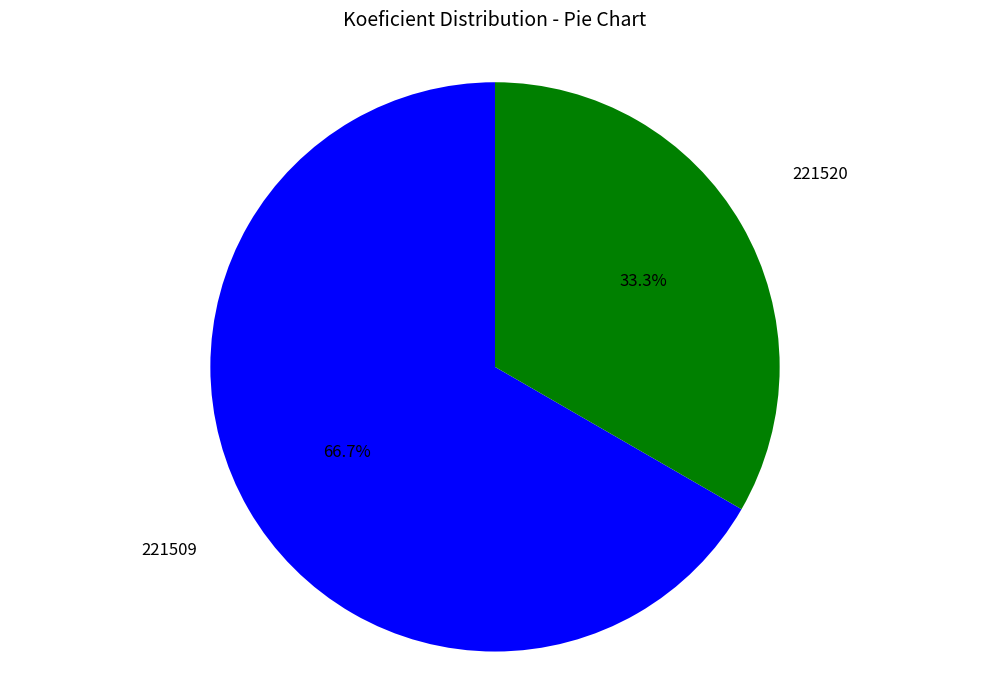

Does 221509 account for over 50% of the chart?

Yes